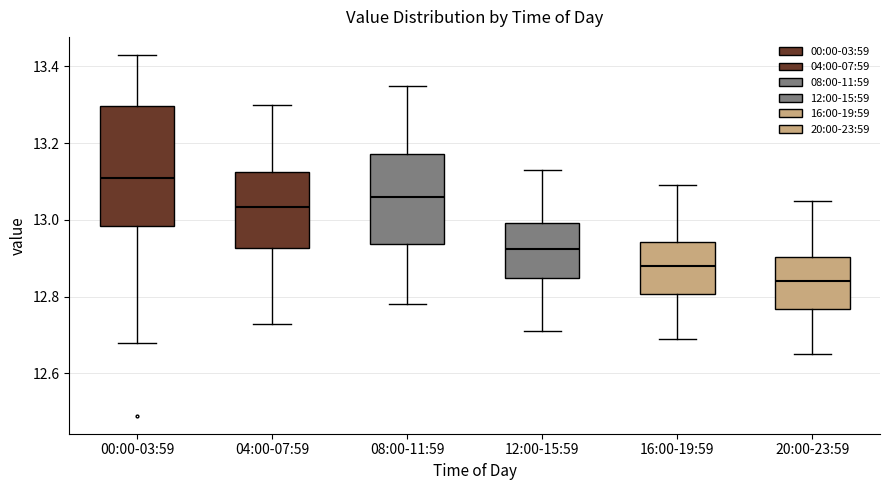

Reading left to right, read every box against the y-axis: the position of its median line, the range the box covers, and the ends of its whiskers. The values are not printed on the chart, so give them approximately, as read against the axis.

00:00-03:59: median 13.12, box 12.98 to 13.30, whiskers 12.68 to 13.44
04:00-07:59: median 13.04, box 12.92 to 13.12, whiskers 12.74 to 13.30
08:00-11:59: median 13.06, box 12.94 to 13.18, whiskers 12.78 to 13.36
12:00-15:59: median 12.92, box 12.84 to 13.00, whiskers 12.72 to 13.14
16:00-19:59: median 12.88, box 12.80 to 12.94, whiskers 12.70 to 13.10
20:00-23:59: median 12.84, box 12.76 to 12.90, whiskers 12.66 to 13.06